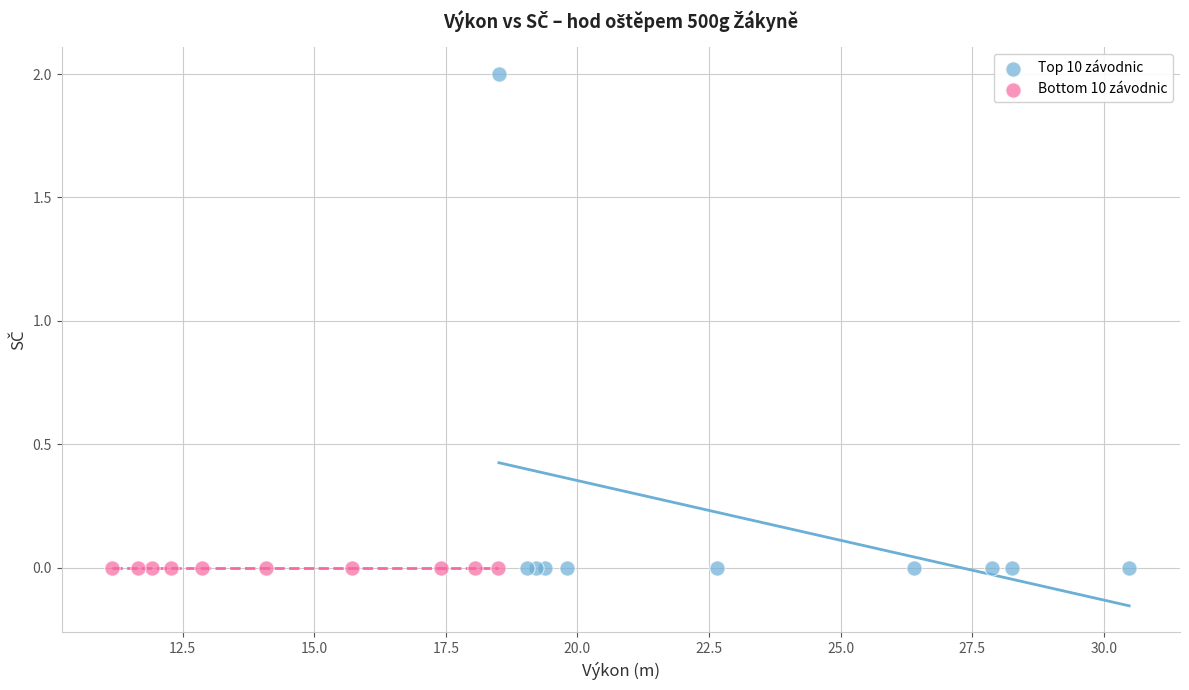

Which series contains the highest Y value?

Top 10 závodnic